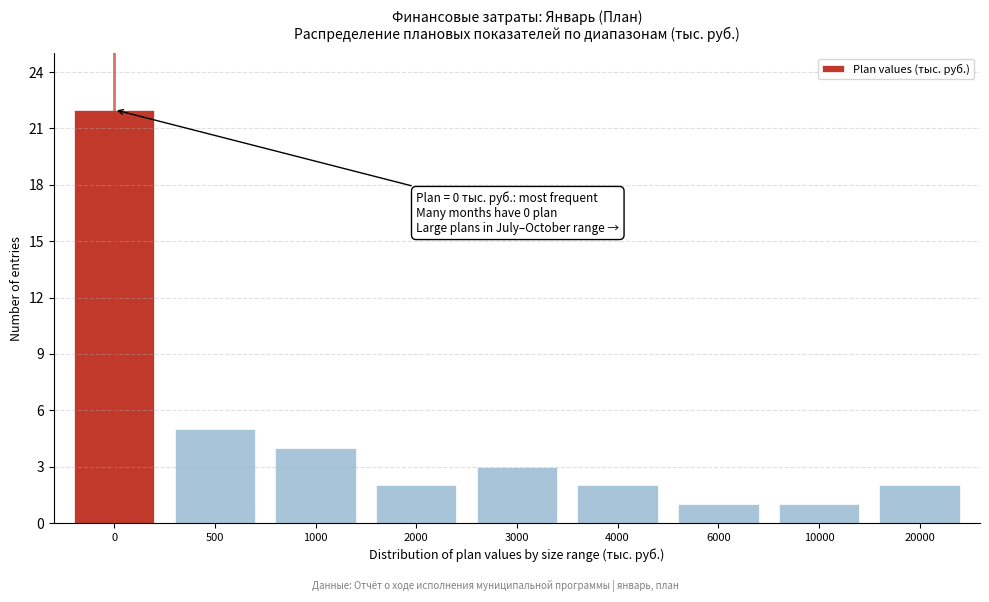

Reading left to right, transcribe all the data shown in this chart.

0=22	500=5	1000=4	2000=2	3000=3	4000=2	6000=1	10000=1	20000=2